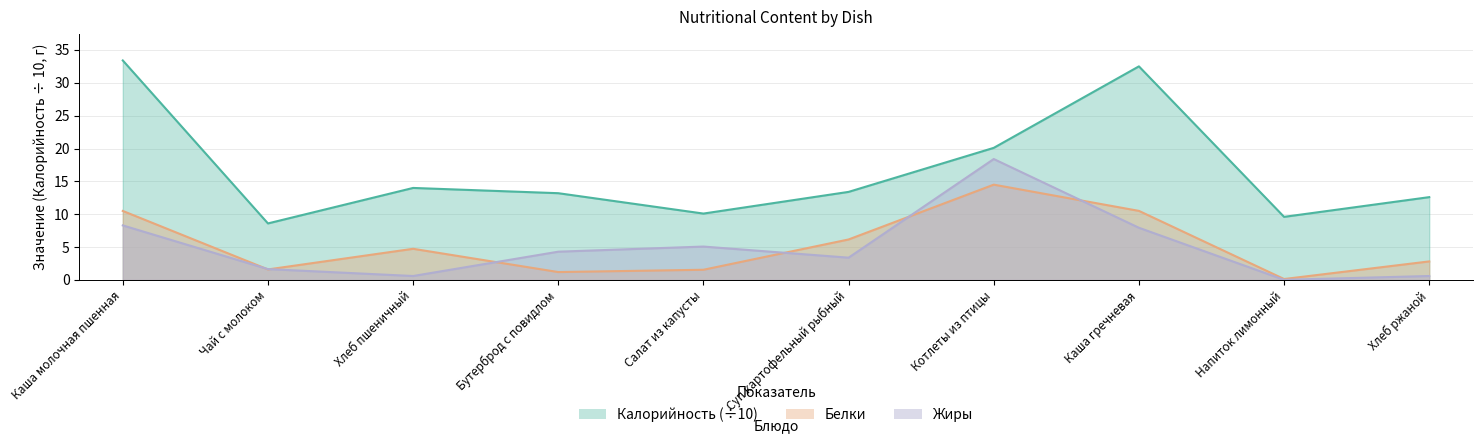

Which series has the largest range (max minus min)?

Калорийность